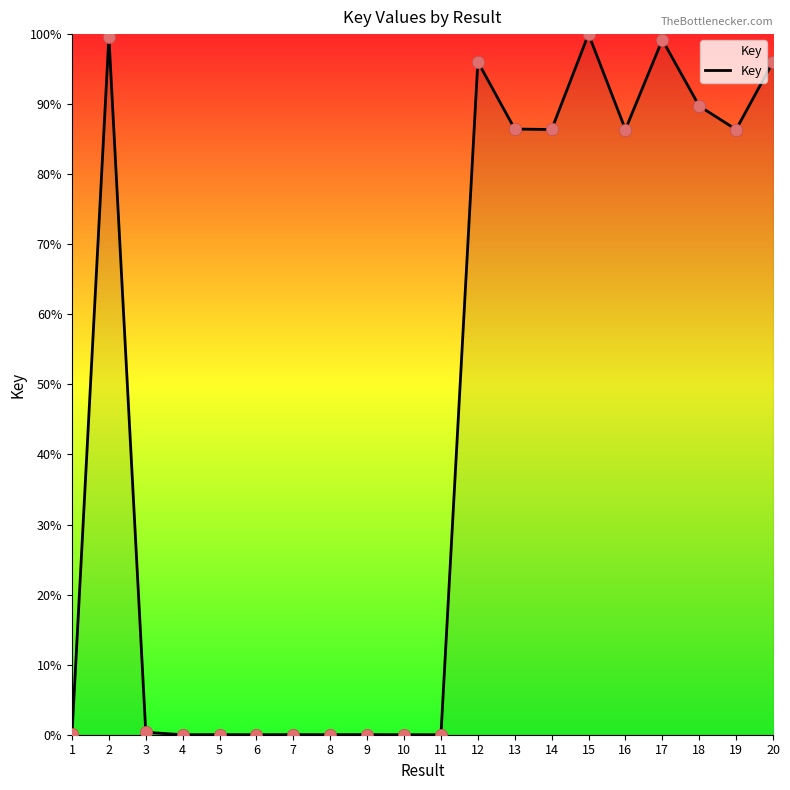

Approximately how many times larger is the value at 18 compared to 20?

0.9